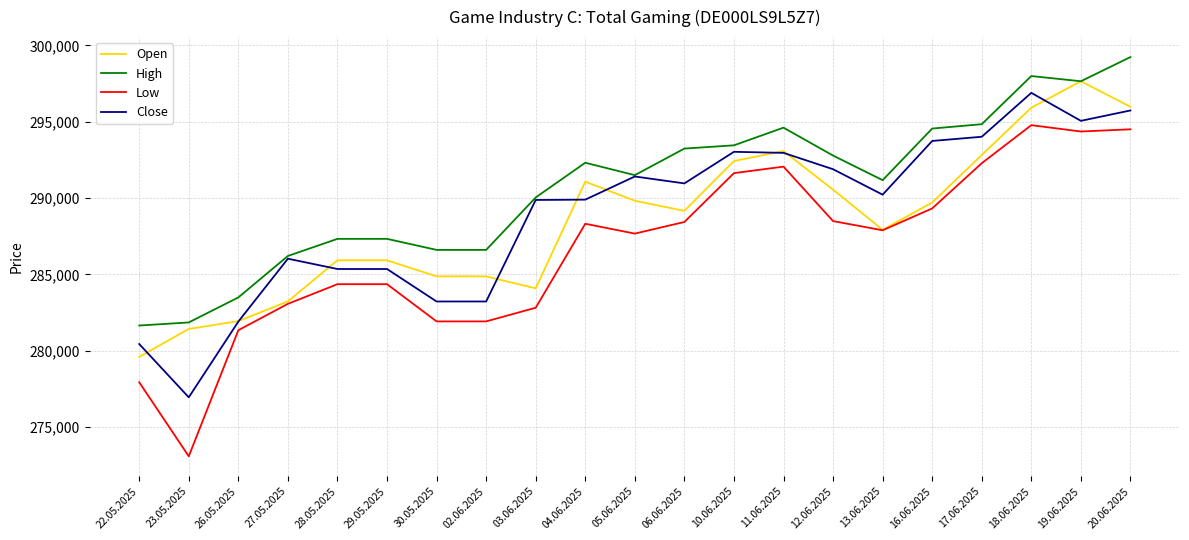

Between 22.05.2025 and 29.05.2025, which series saw the biggest shift?

Low